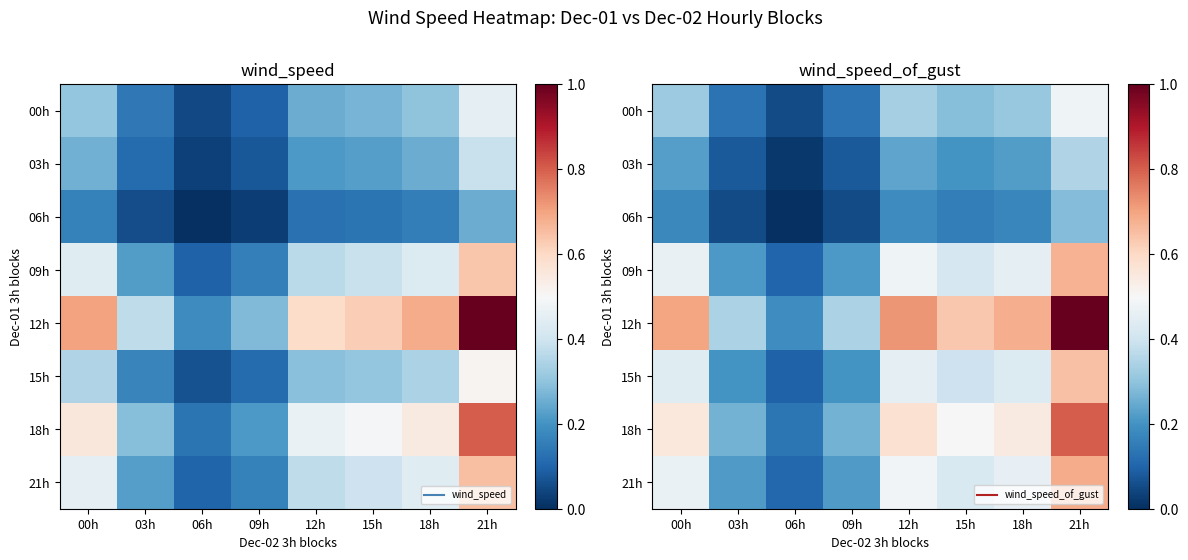

The value of 21h at 06h is 0.0. True or false?

False